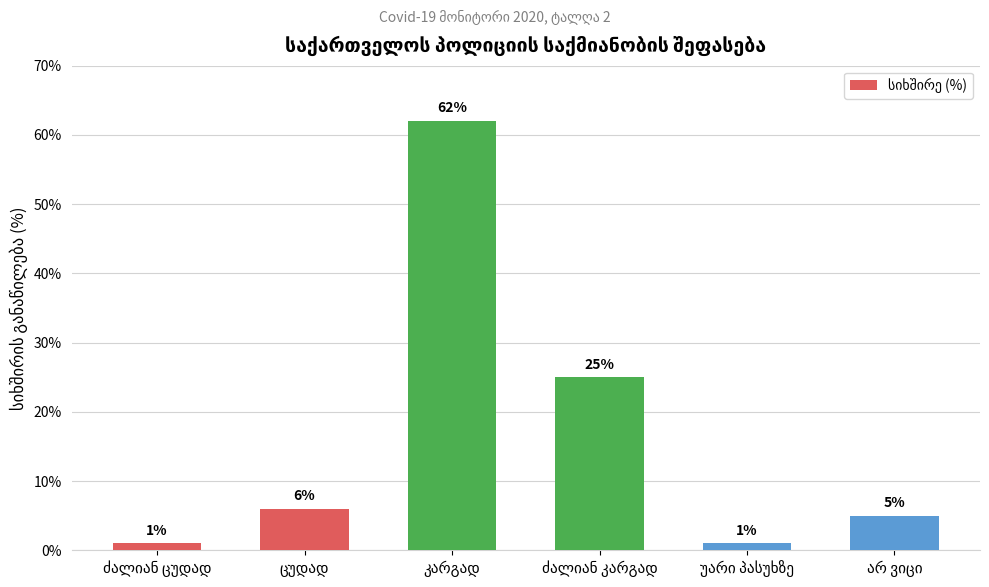

What is the value of the 6th bar from the left?

5